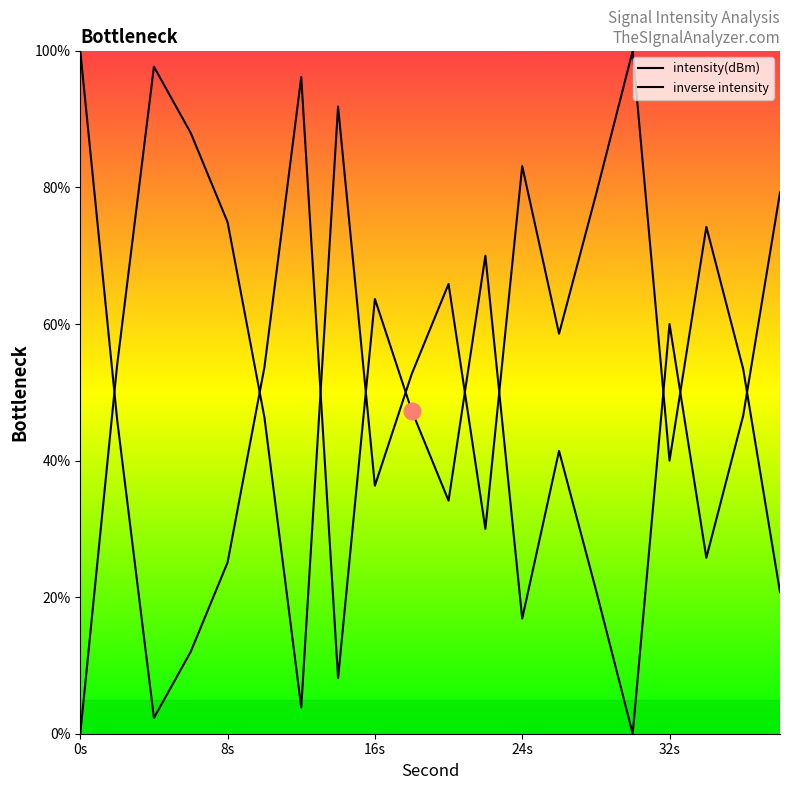

How many lines are shown in the chart?

2